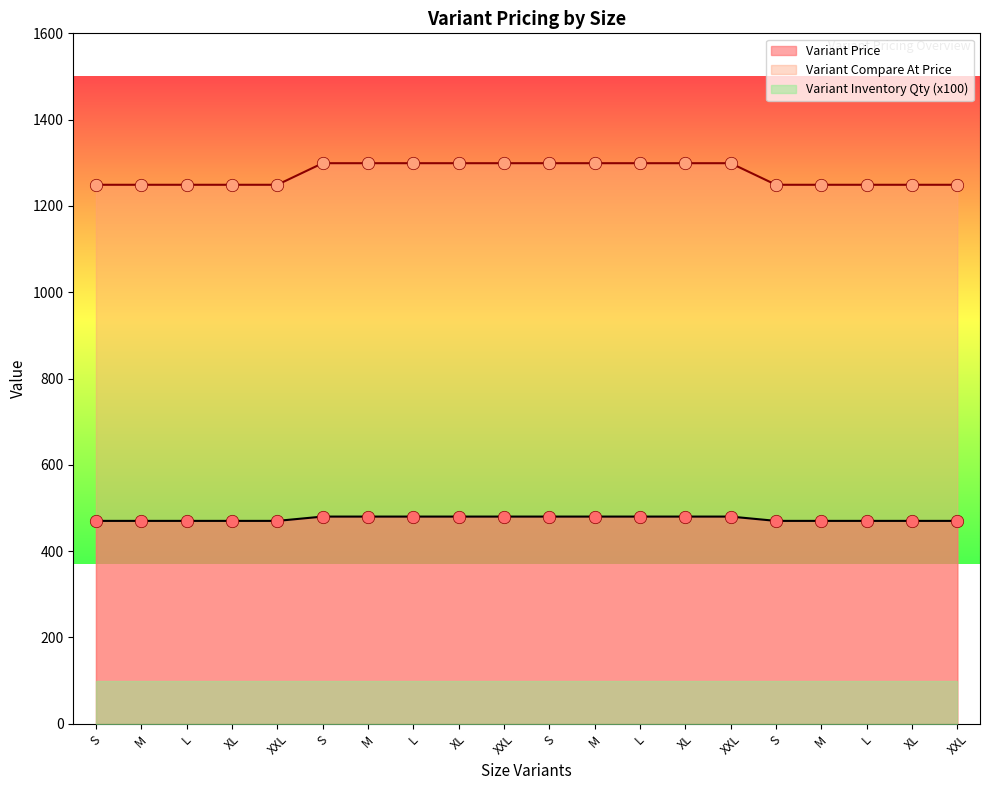

Is the value of Variant Compare At Price at XL greater than the value of Variant Price at XXL?

Yes